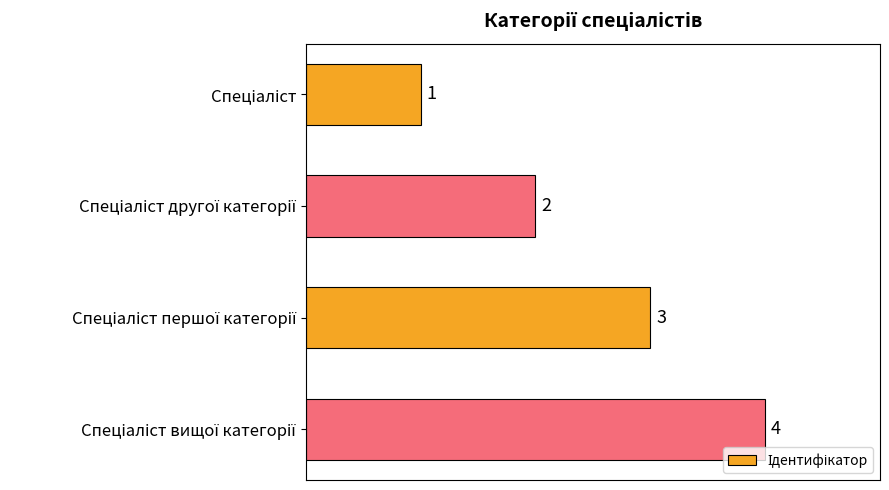

How many values are between 2 and 4?

3